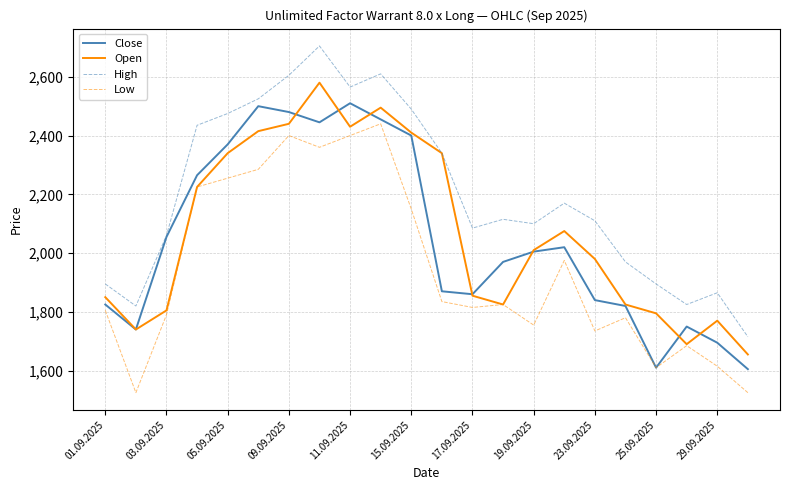

List the series in order of their peak value, highest first.

High, Open, Close, Low